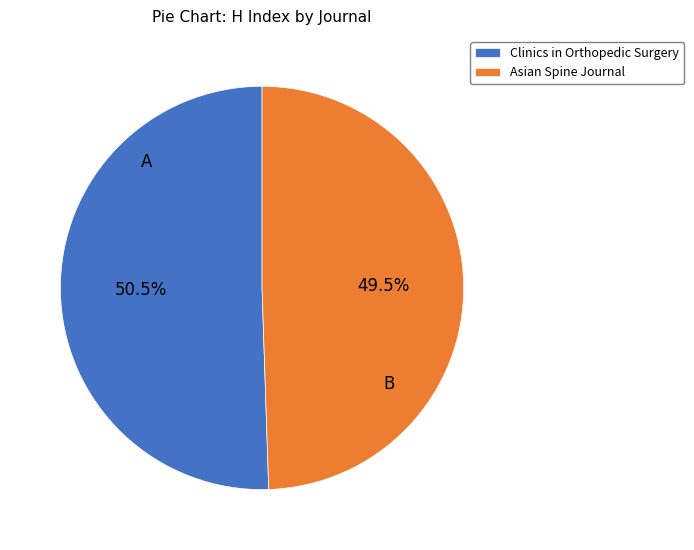

Which slice represents more than half of the pie?

Clinics in Orthopedic Surgery